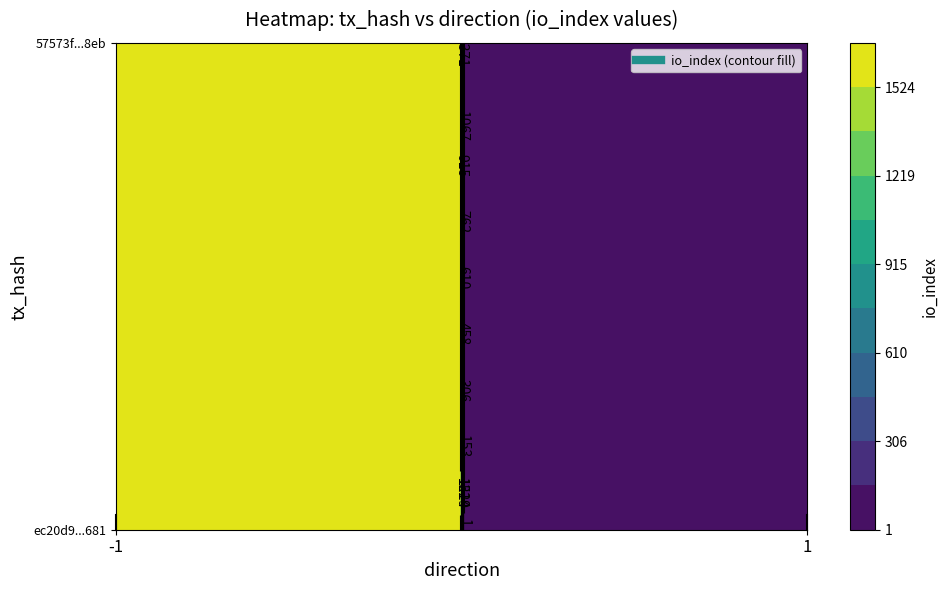

At how many categories does at least one series exceed 958?

1